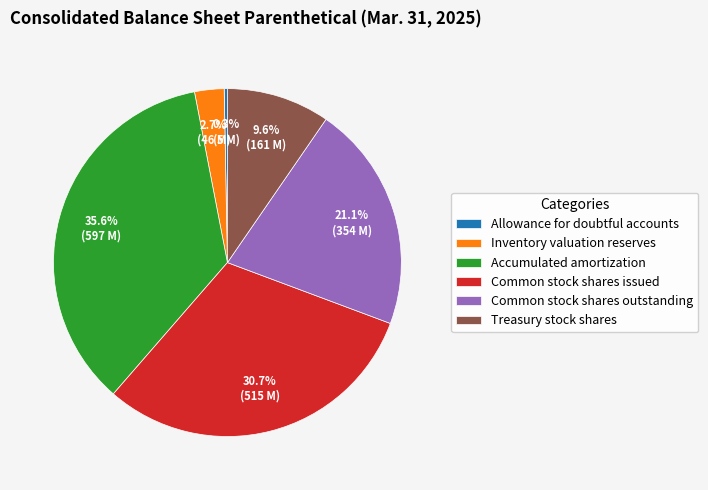

Is there any slice that represents more than half of the pie?

No